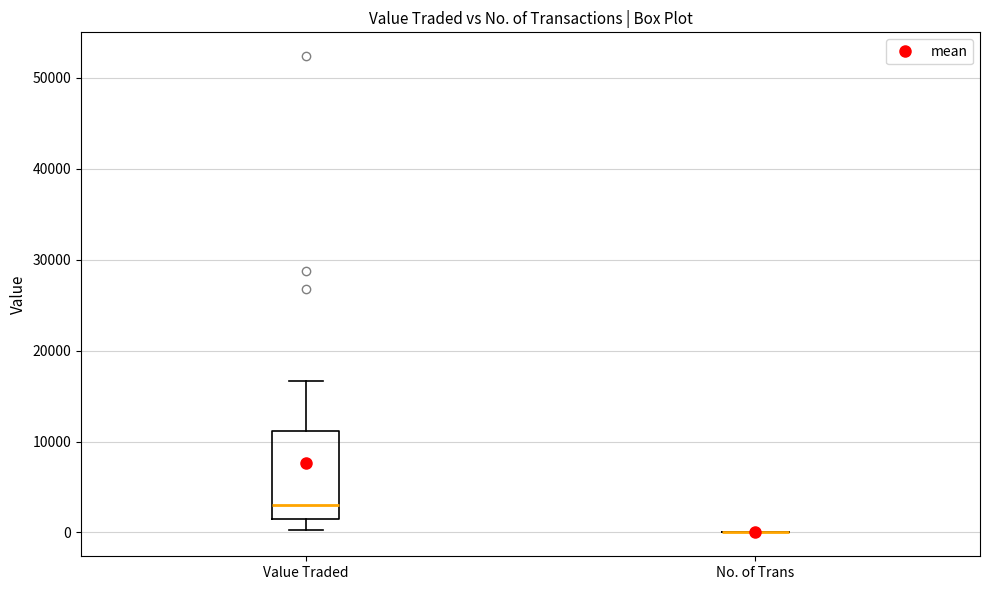

Reading left to right, read every box against the y-axis: the position of its median line, the range the box covers, and the ends of its whiskers. The values are not printed on the chart, so give them approximately, as read against the axis.

Value Traded: median 3000, box 1000 to 11000, whiskers 0 to 17000
No. of Trans: box collapsed to a line at 0, whiskers 0 to 0